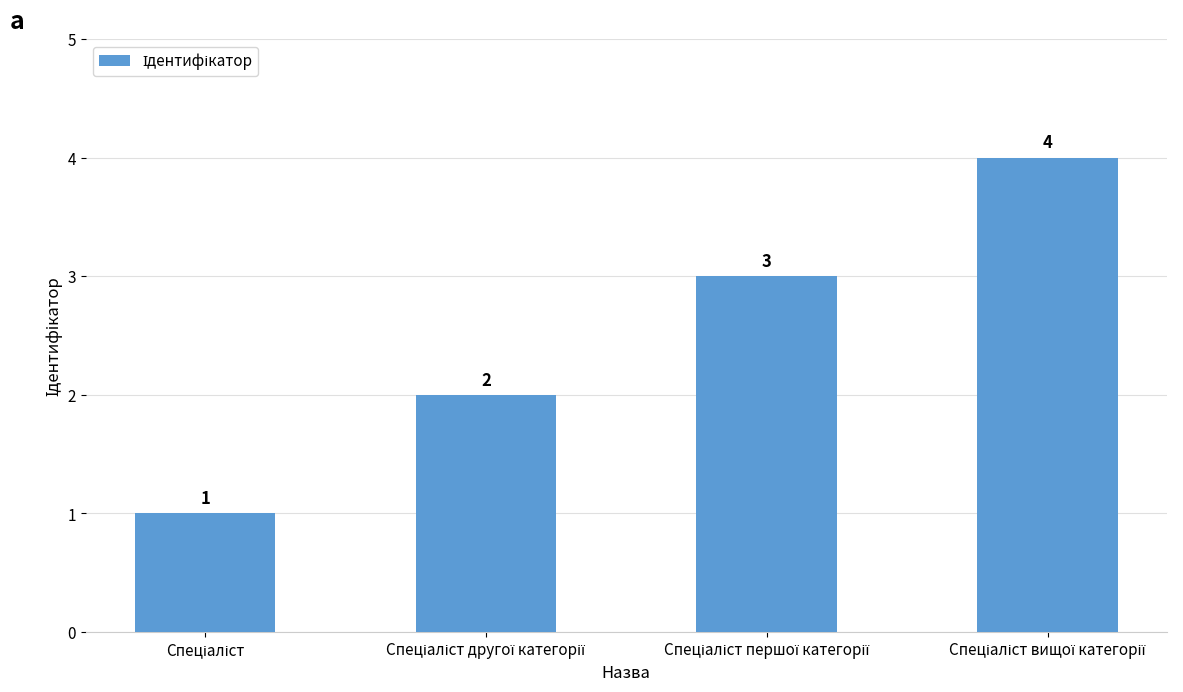

What is the smallest value displayed?

1